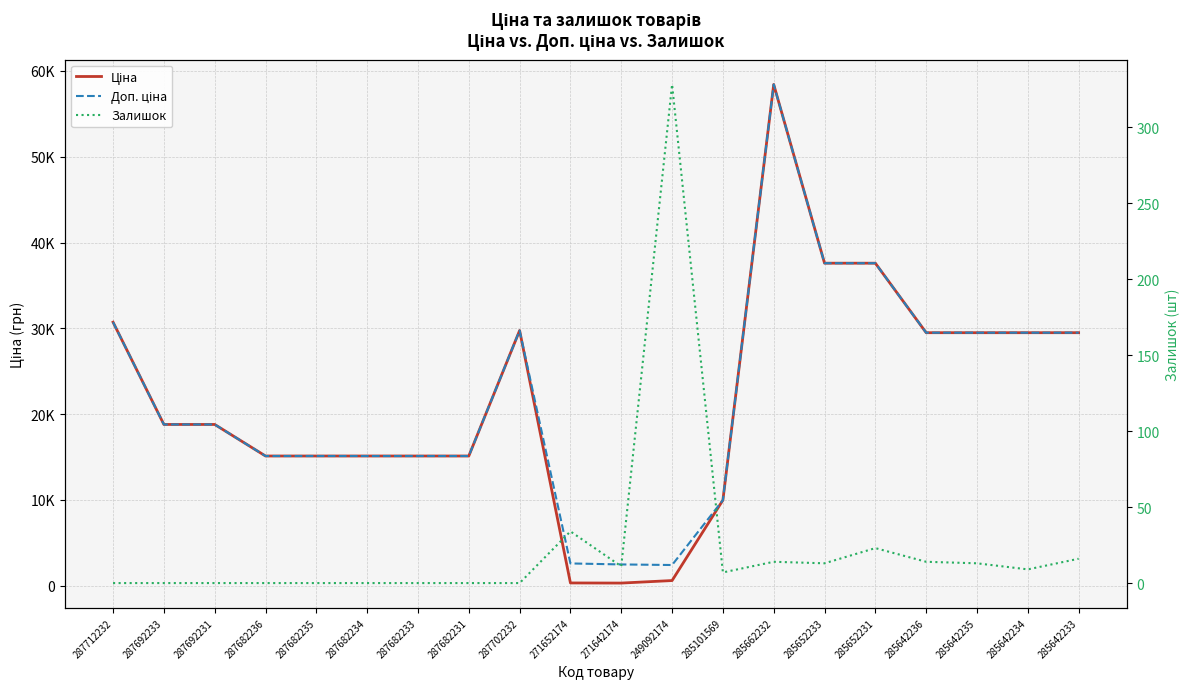

True or false: Залишок has more than 0 points higher than both neighbors.

True